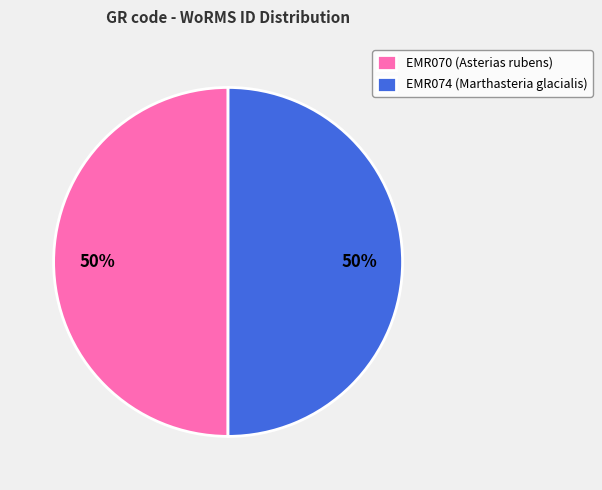

How many segments does this pie chart have?

2